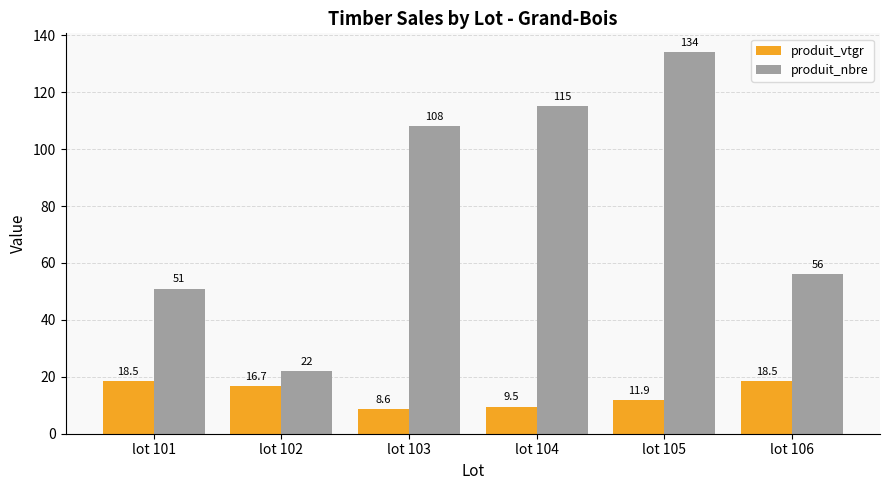

Rank the series at lot 101 from highest to lowest value.

produit_nbre, produit_vtgr